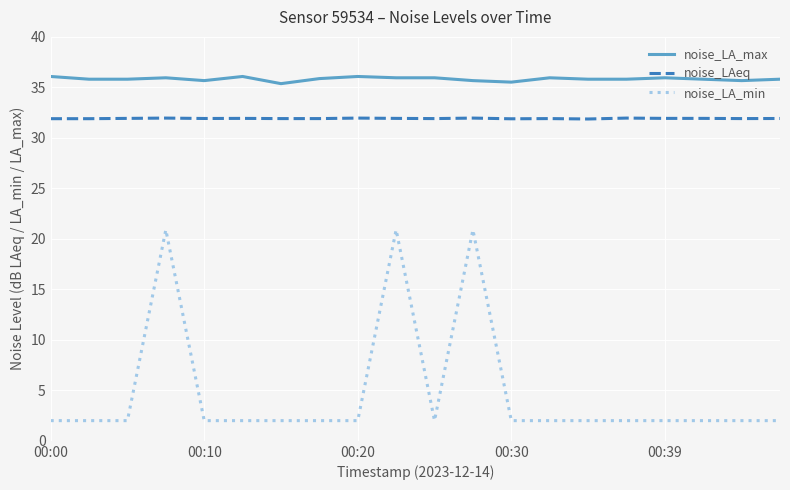

True or false: noise_LAeq and noise_LA_max intersect in this chart.

False